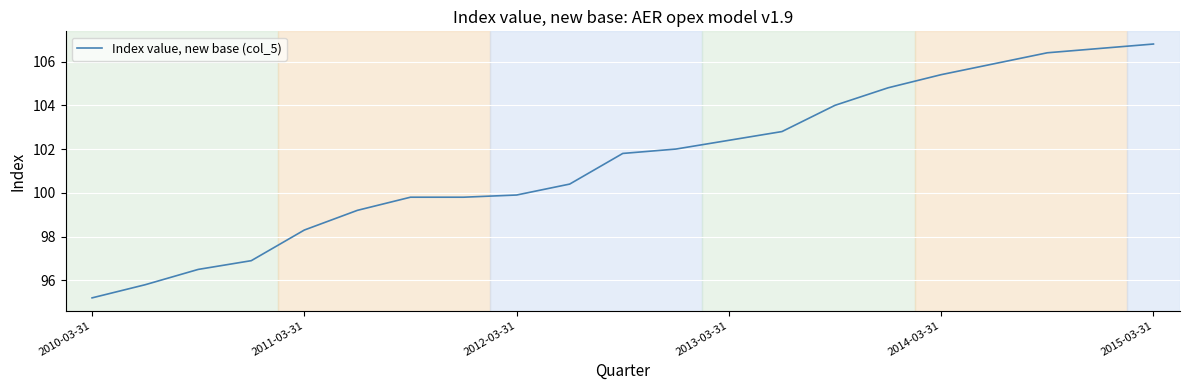

Does the chart display data point markers on the line(s)?

No